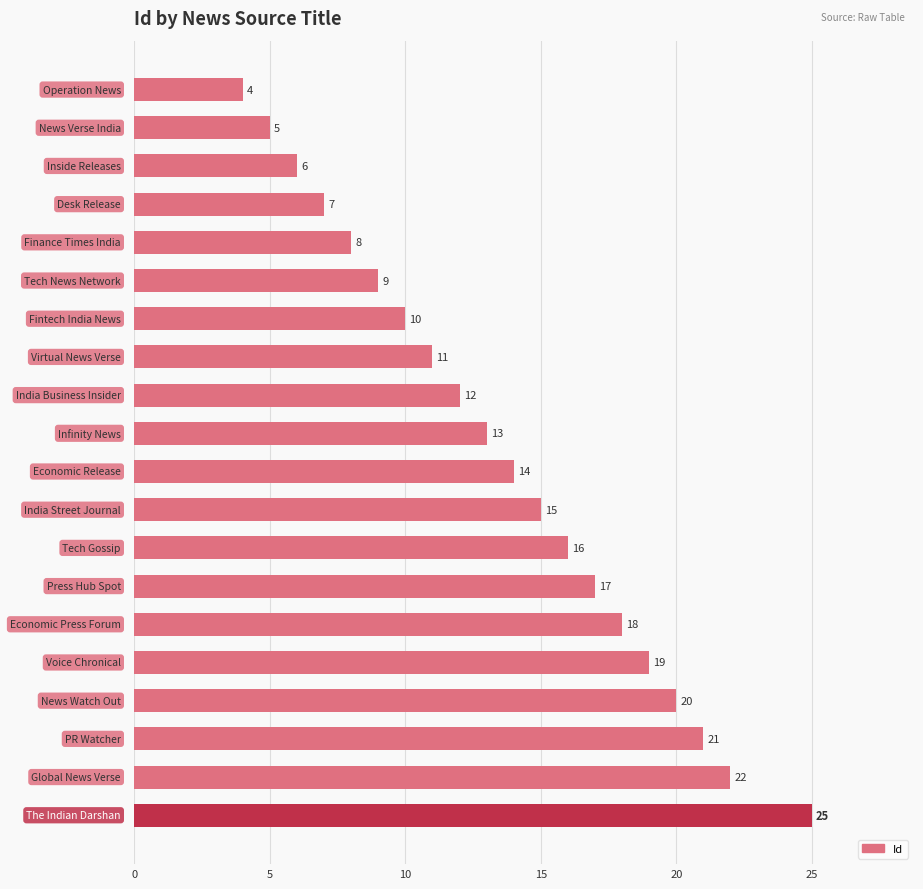

Are the bars horizontal?

Yes